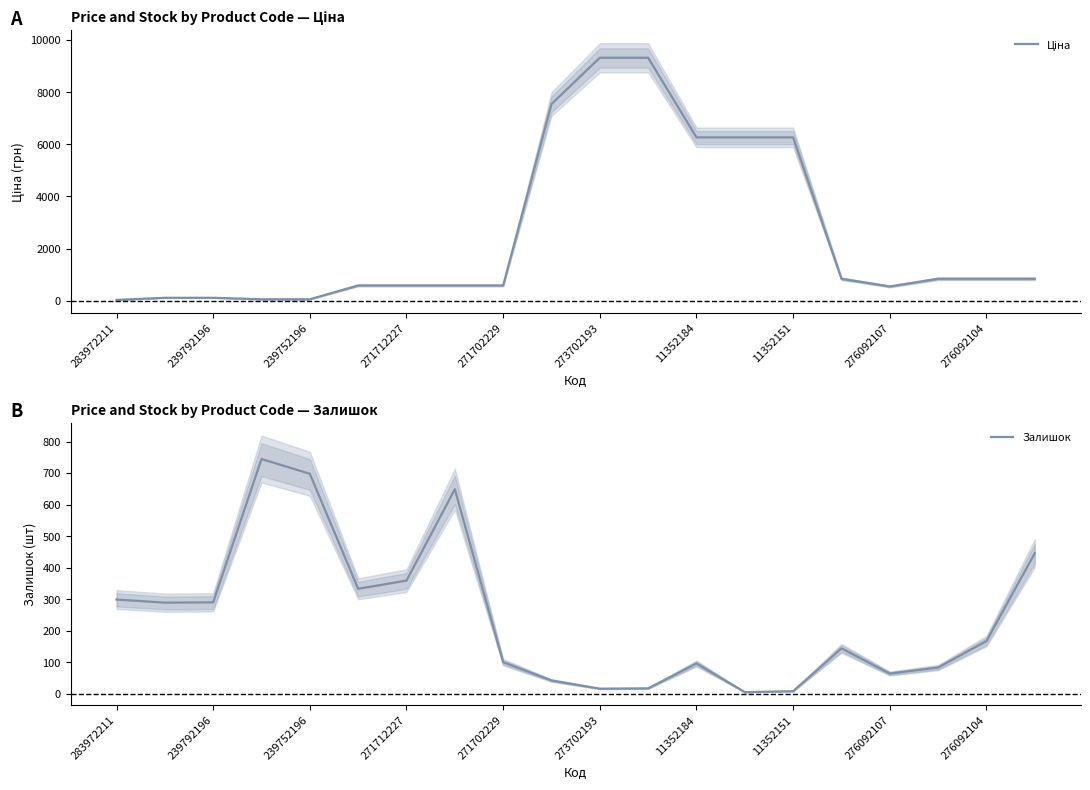

What is the difference between the maximum and minimum values in the Ціна series?

9289.3